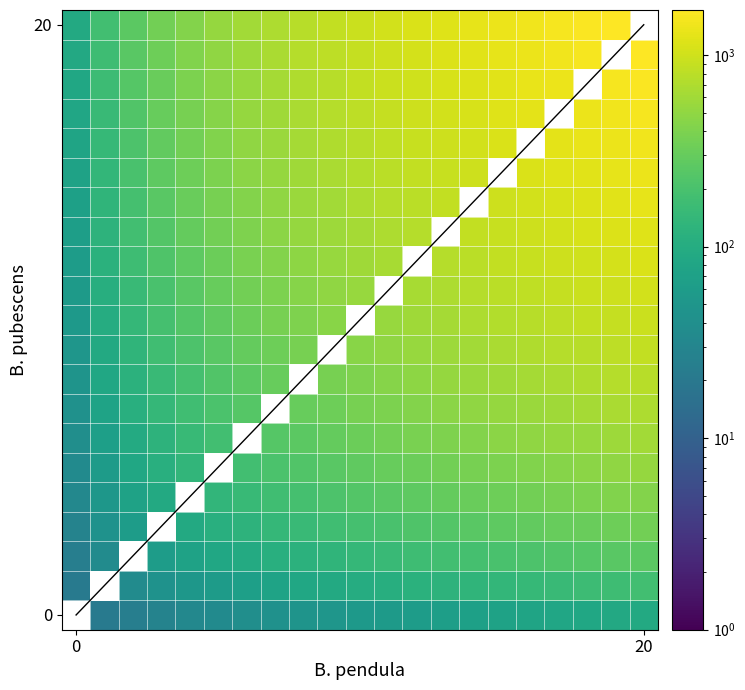

How many categories are shown in the chart?

21